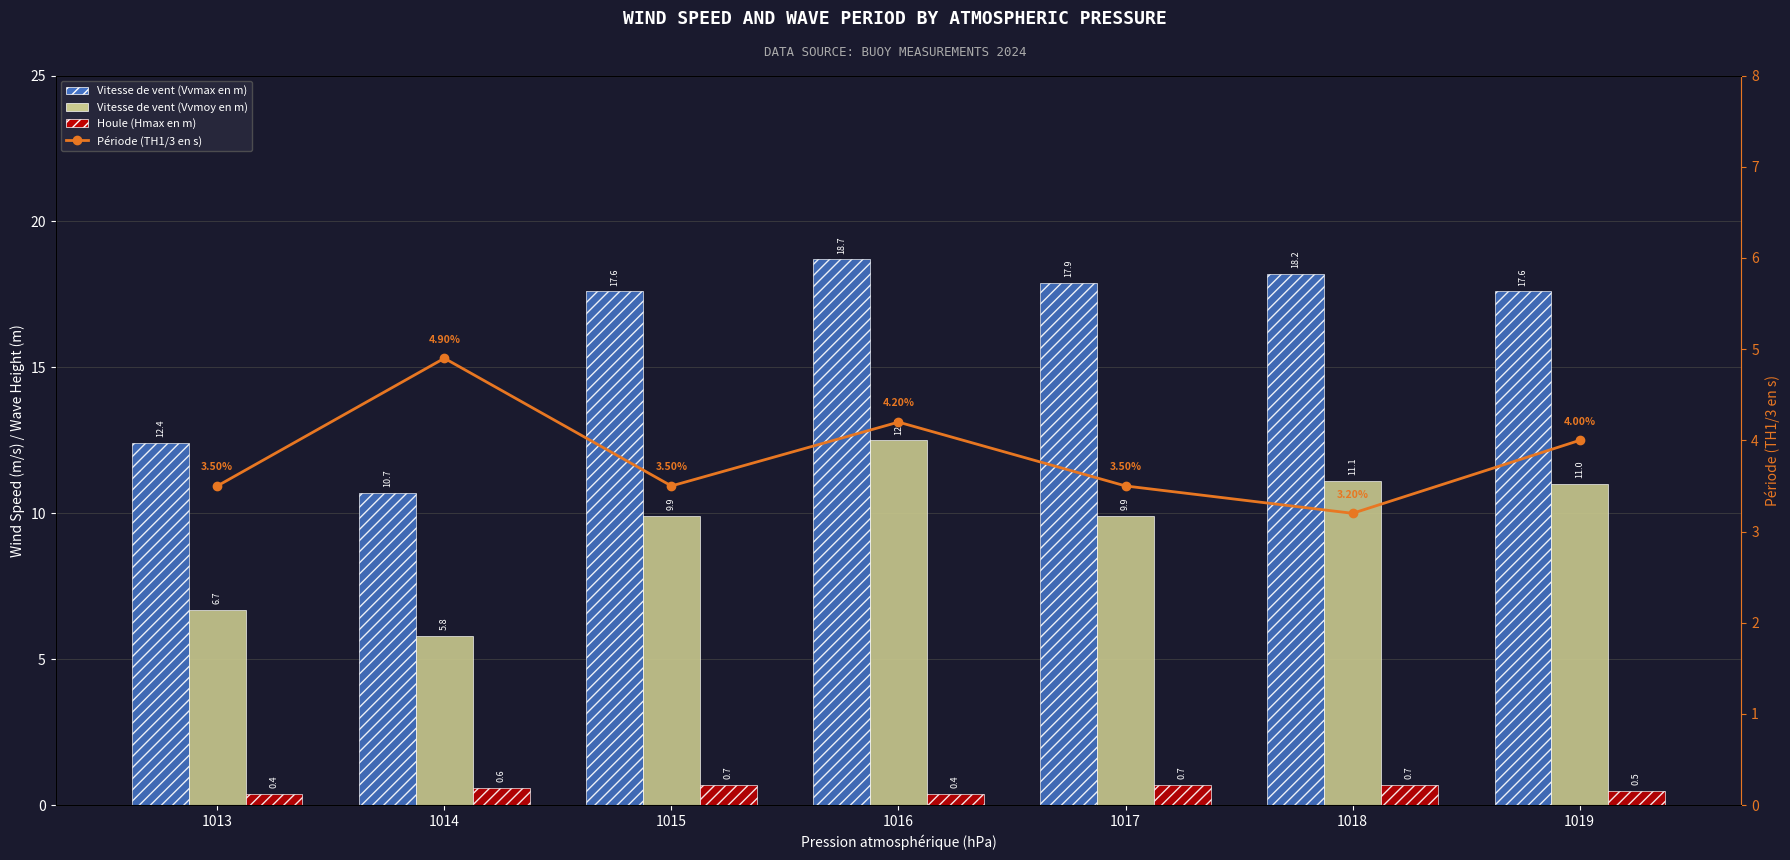

At how many categories does at least one series exceed 7?

7